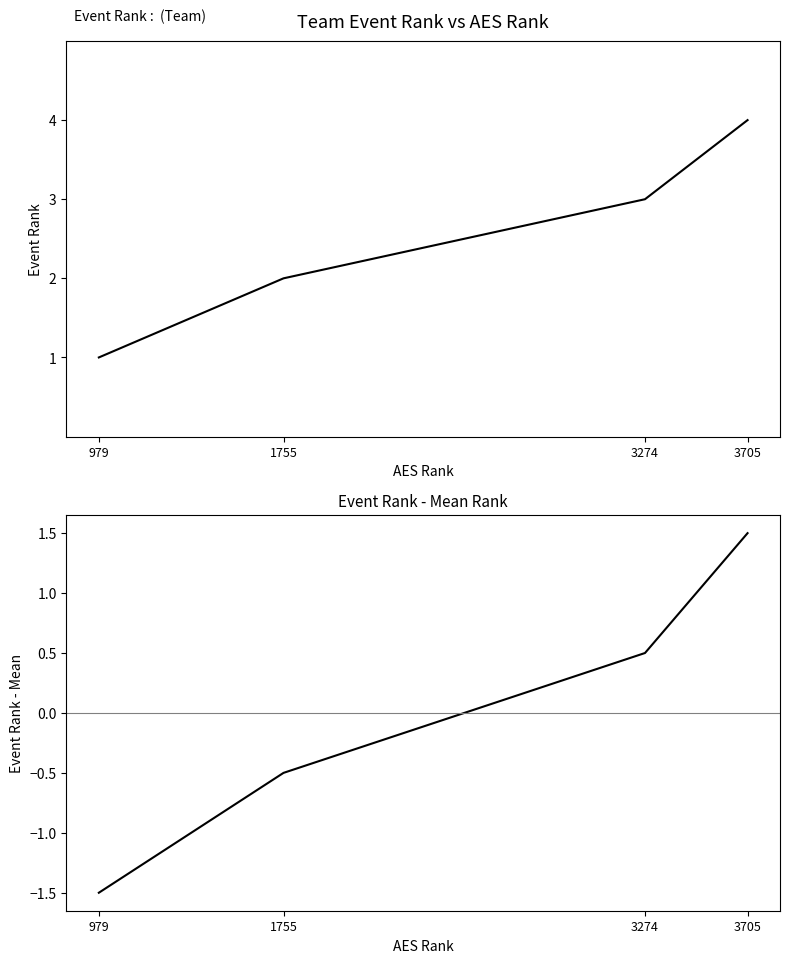

True or false: Event Rank - Mean and Event Rank cross at least once.

False